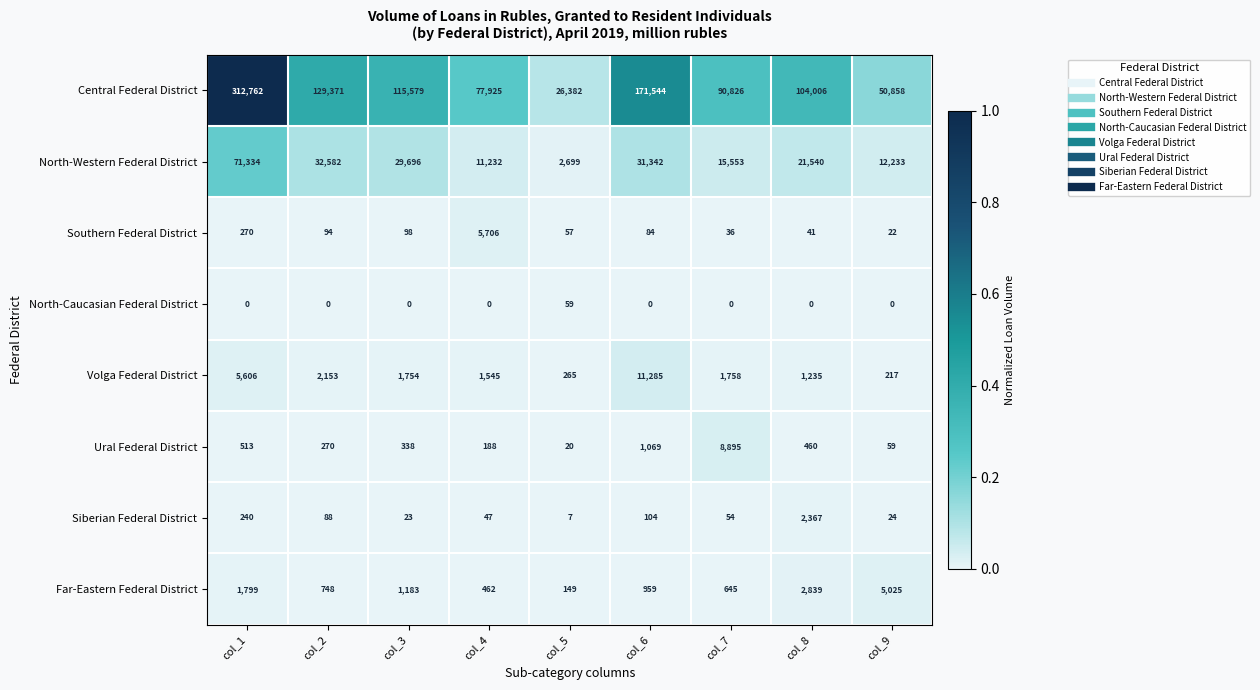

Where does the Southern Federal District series first go above 84?

col_1